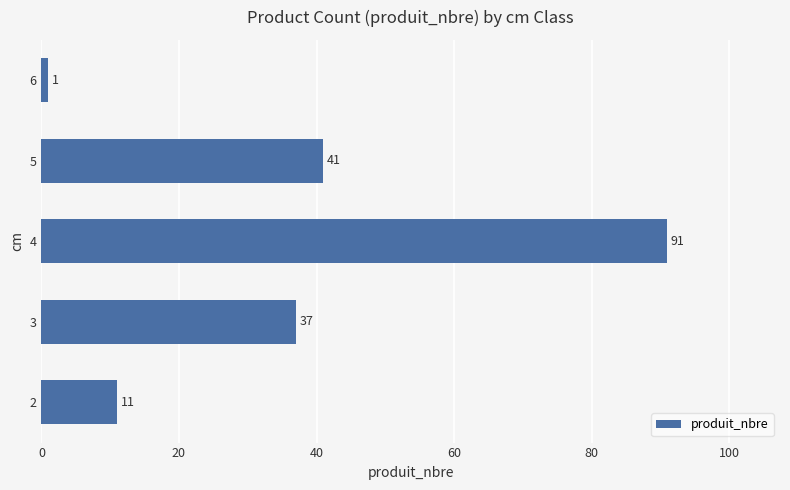

Between 5 and 4, which is larger?

4